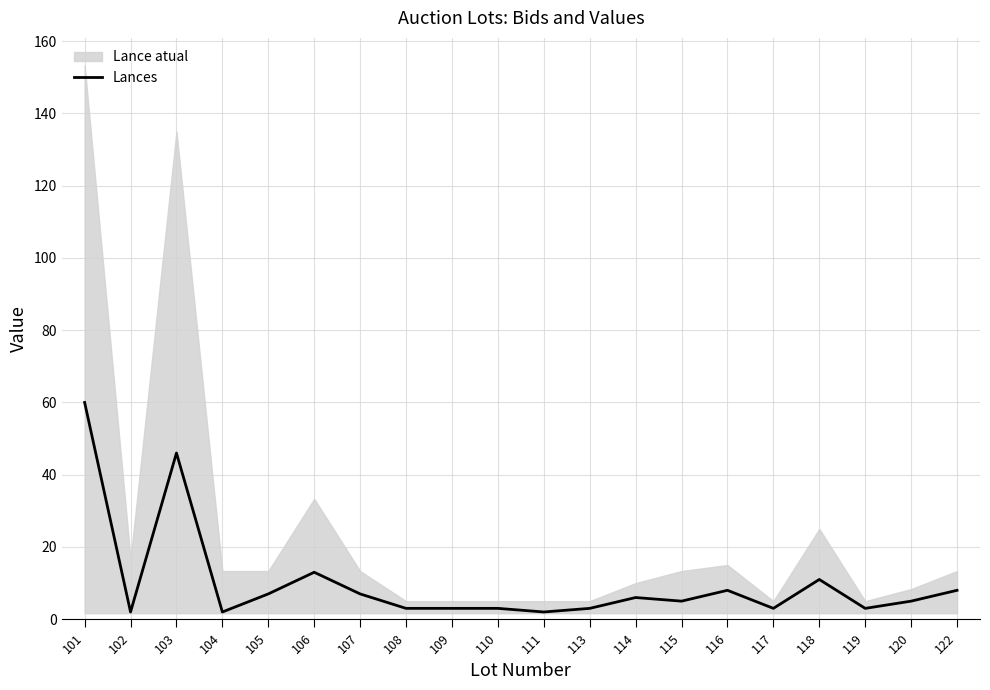

True or false: the data shows 16 at 101.

False